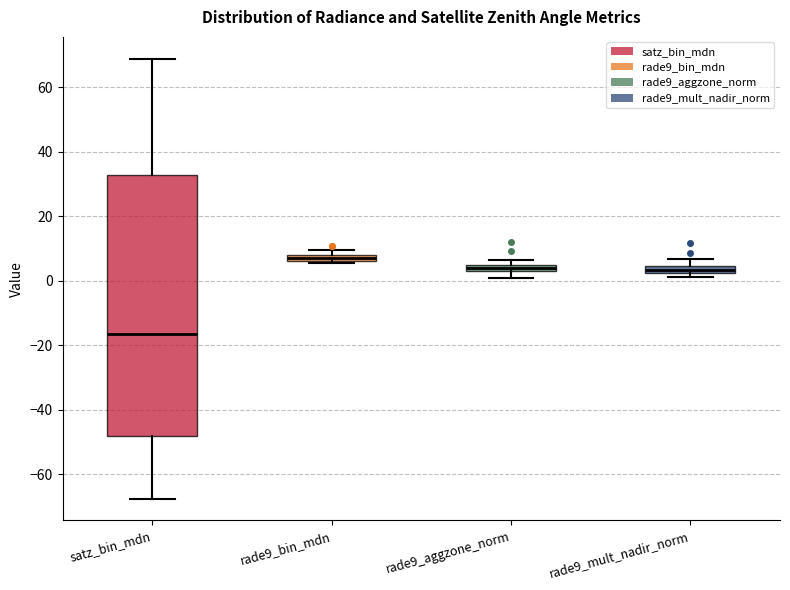

Which box's median line is the lowest?

satz_bin_mdn